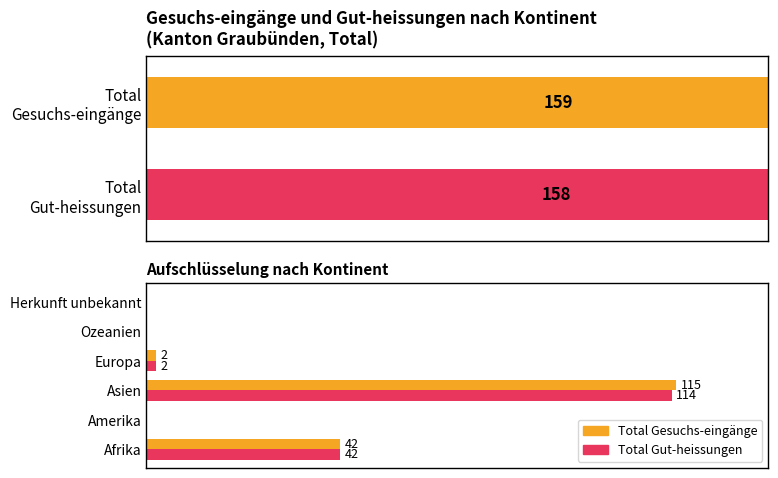

At Herkunft unbekannt, list the series in order from smallest to largest.

Total Gesuchs-eingänge, Total Gut-heissungen